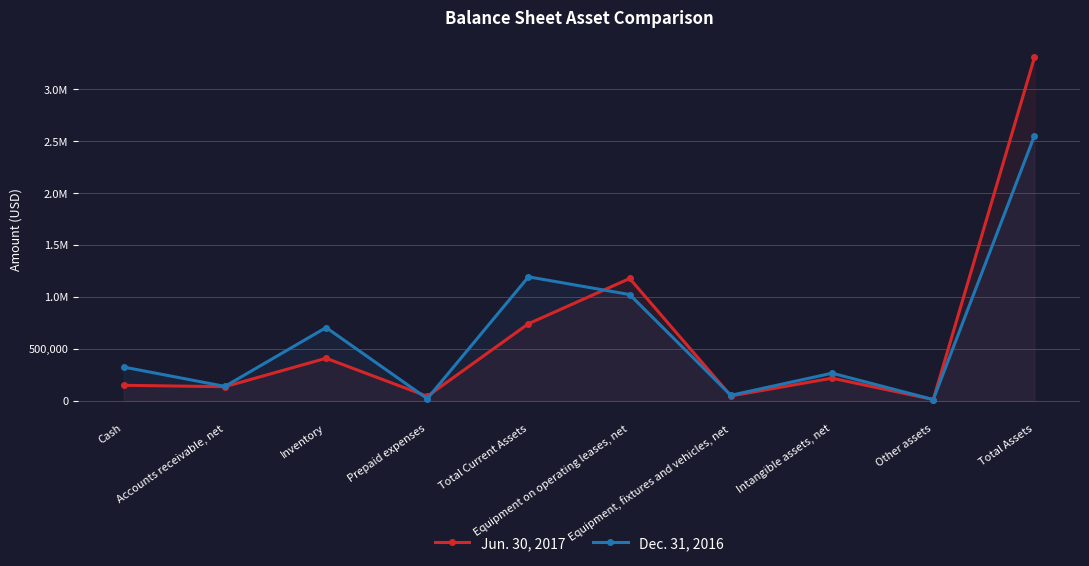

Reading left to right, transcribe all the data shown in this chart.

Jun. 30, 2017: Cash=150457	Accounts receivable, net=137173	Inventory=410663	Prepaid expenses=44782	Total Current Assets=743075	Equipment on operating leases, net=1178007	Equipment, fixtures and vehicles, net=48098	Intangible assets, net=219233	Other assets=13500	Total Assets=3304991
Dec. 31, 2016: Cash=325987	Accounts receivable, net=140130	Inventory=706017	Prepaid expenses=21865	Total Current Assets=1193999	Equipment on operating leases, net=1023404	Equipment, fixtures and vehicles, net=54356	Intangible assets, net=267042	Other assets=13500	Total Assets=2552301